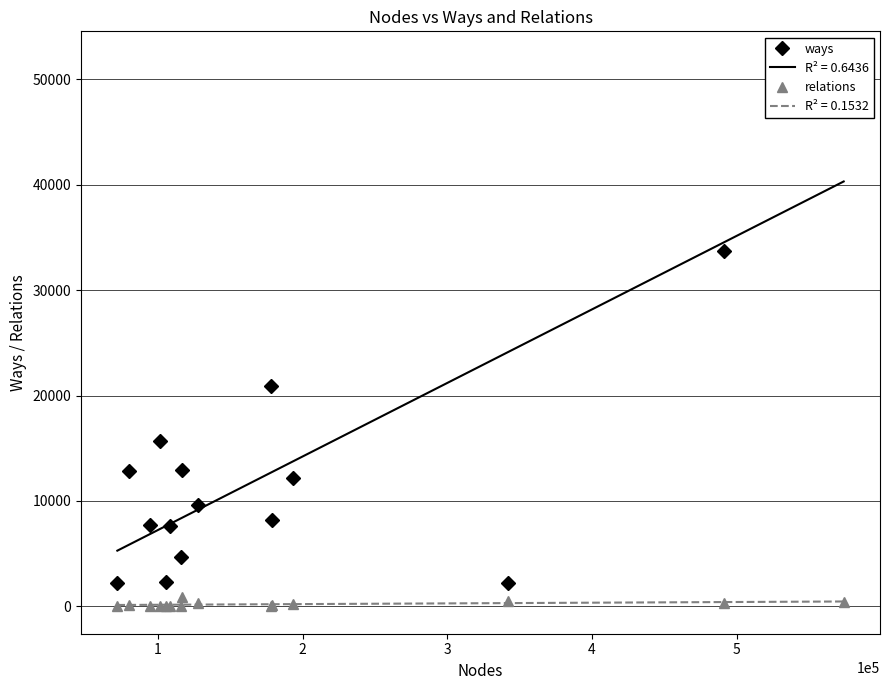

What is the sum of all relations values?

3265.0